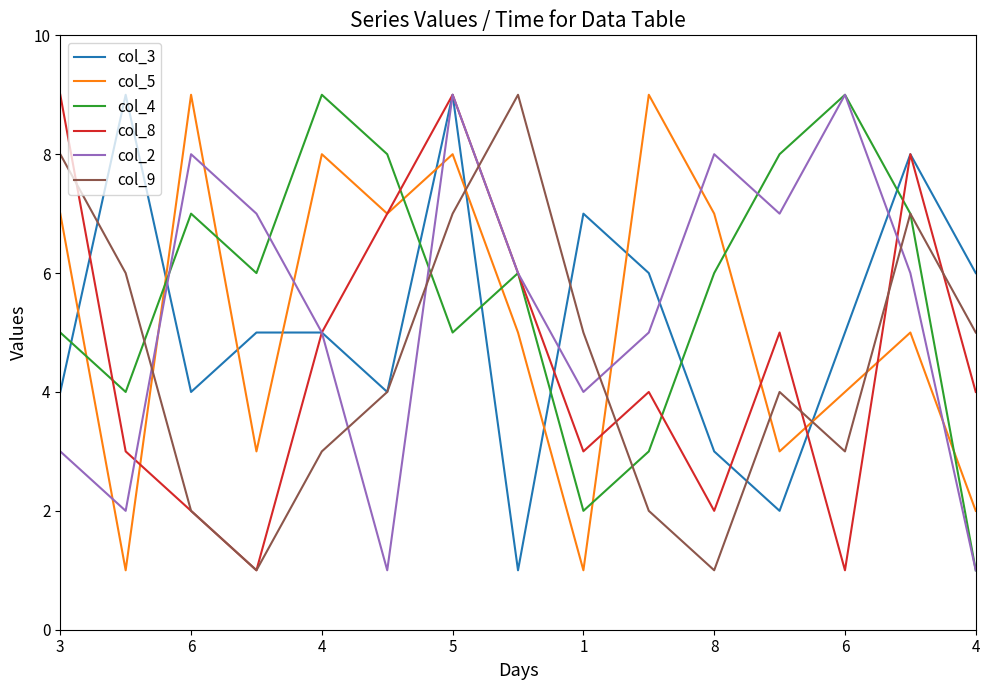

What is the minimum value shown in the chart?

1